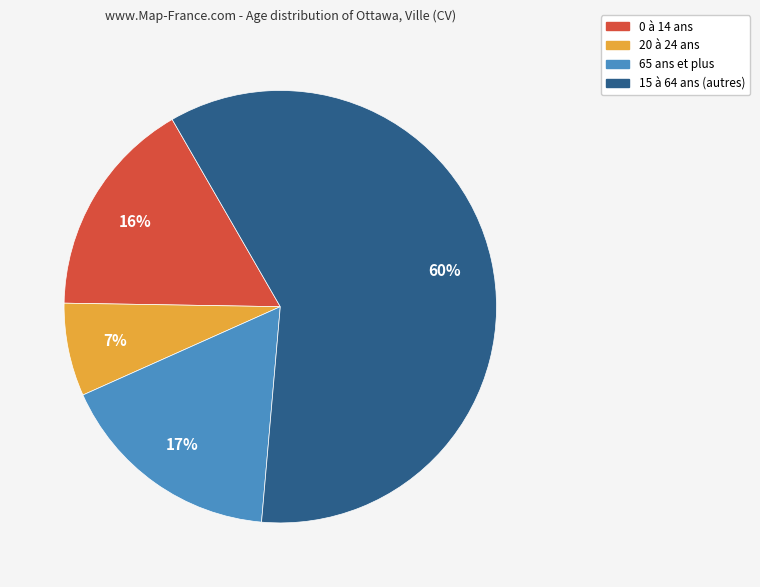

Is the sum of 0 à 14 ans and 20 à 24 ans greater than half?

No